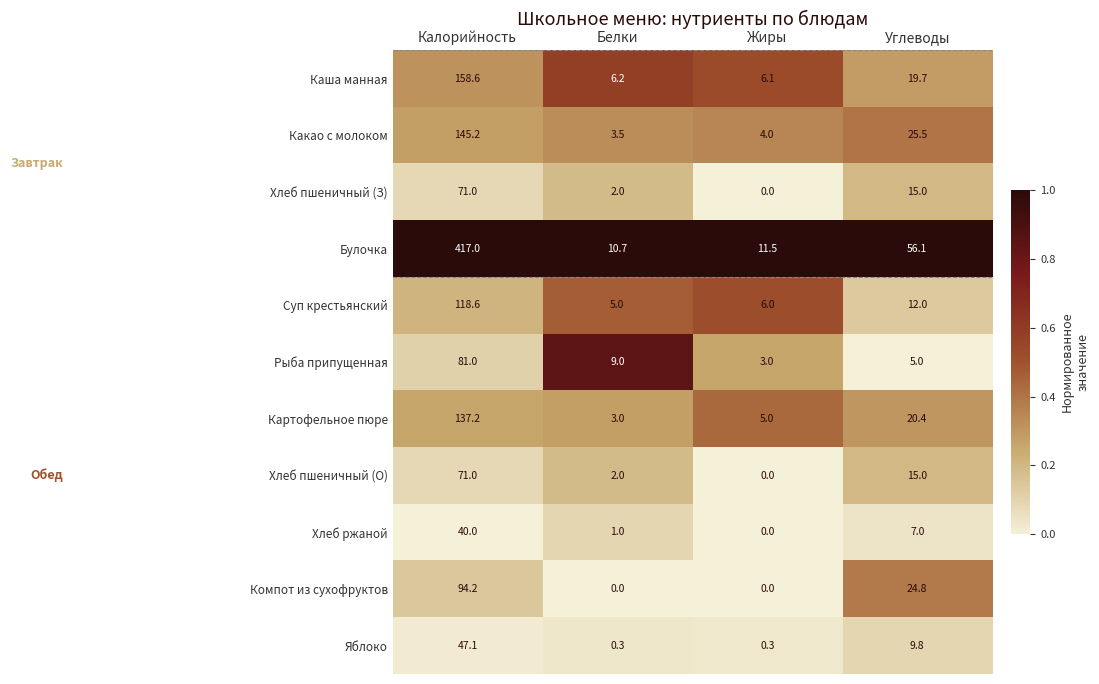

Is the value of Хлеб пшеничный (З) at Жиры greater than the value of Каша манная at Углеводы?

No